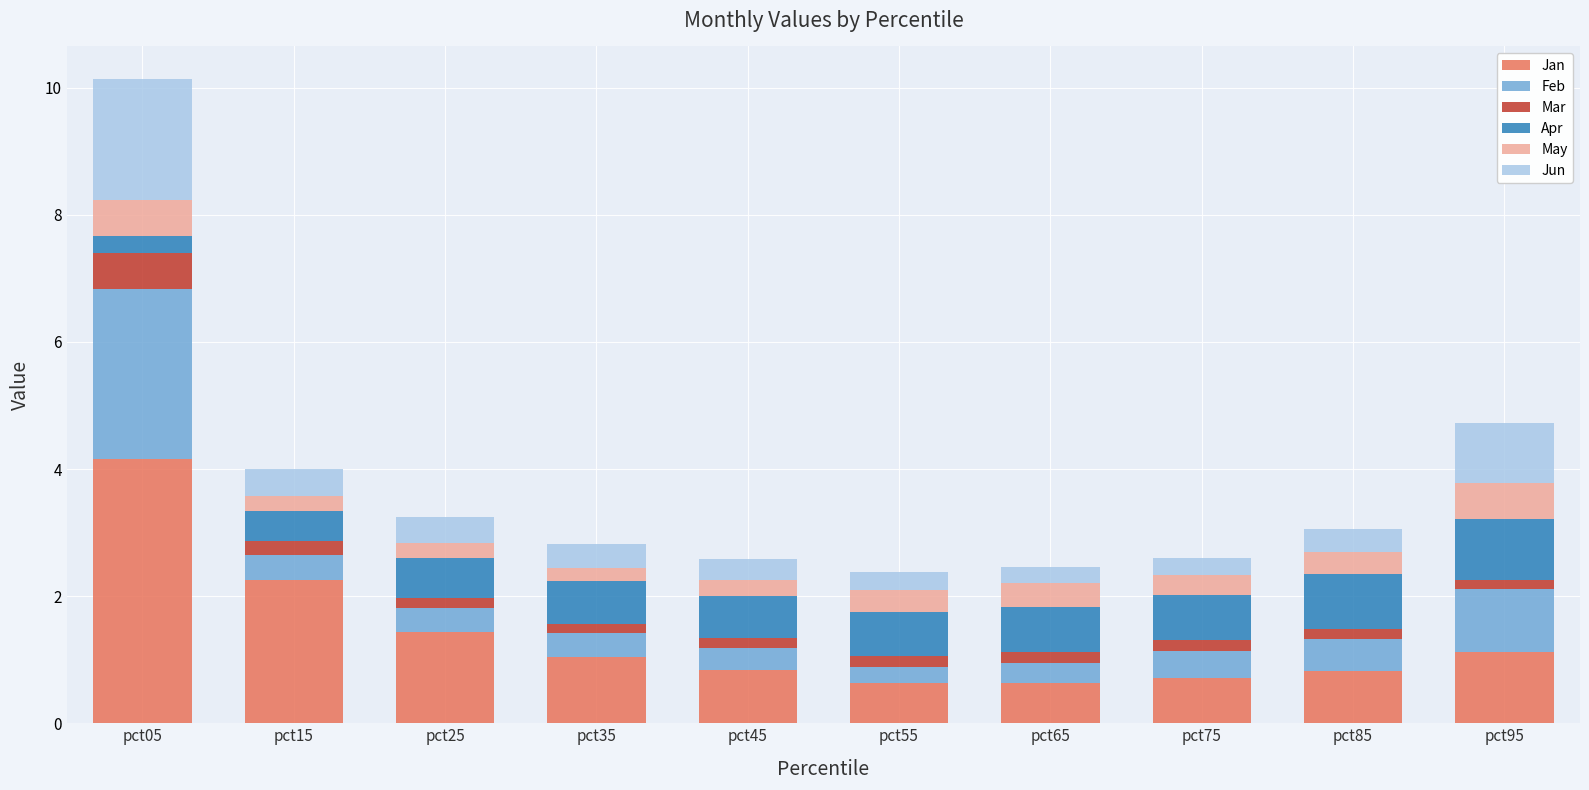

What is the total value across all series at pct15?

4.0